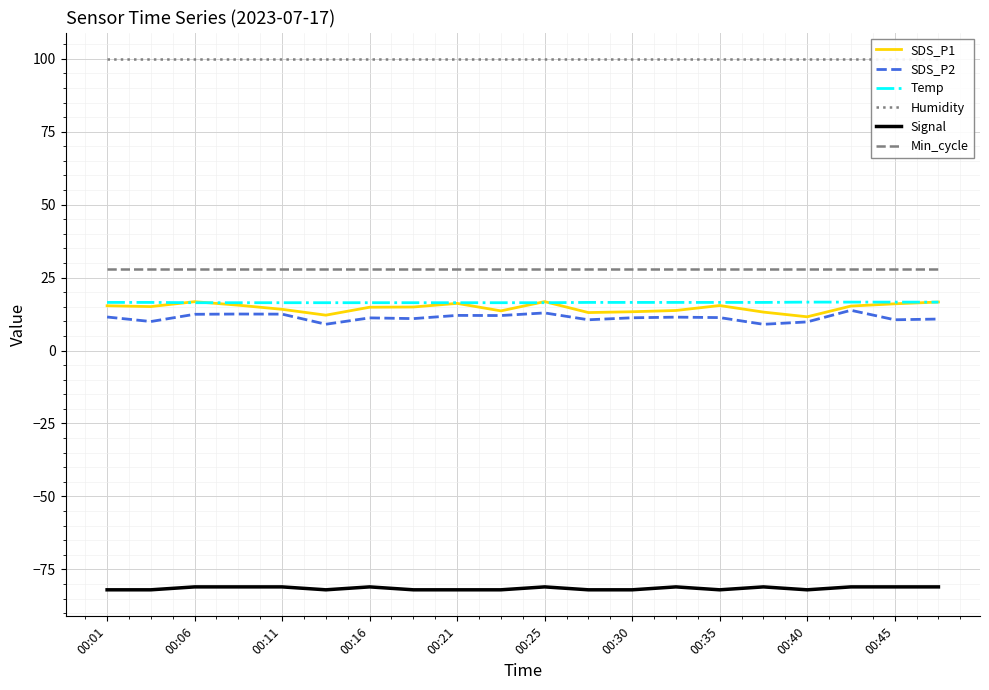

What is the average value of the Temp series?

16.5